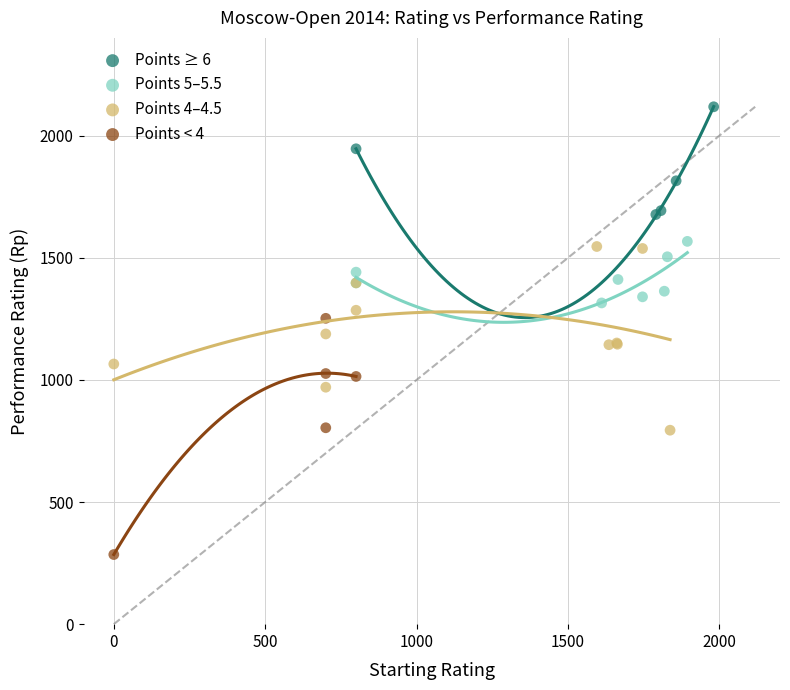

Which series contains the highest Y value?

Points ≥ 6